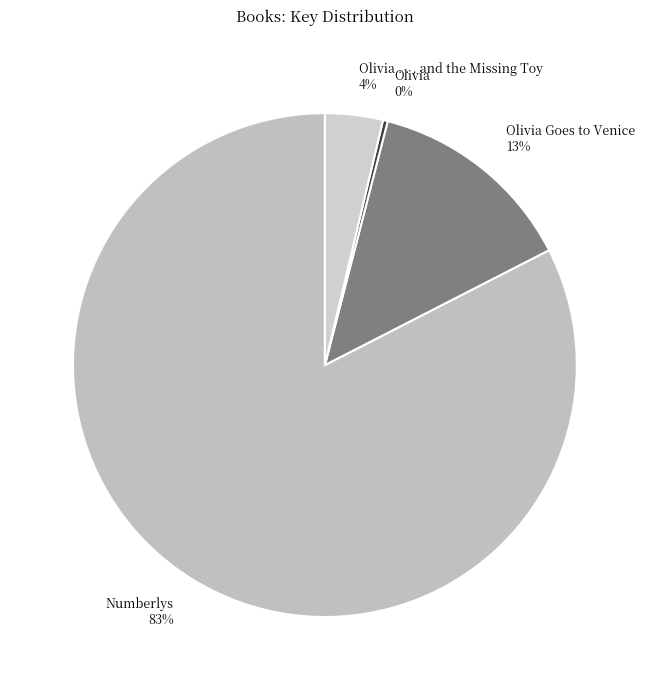

Which slice is the smallest?

Olivia